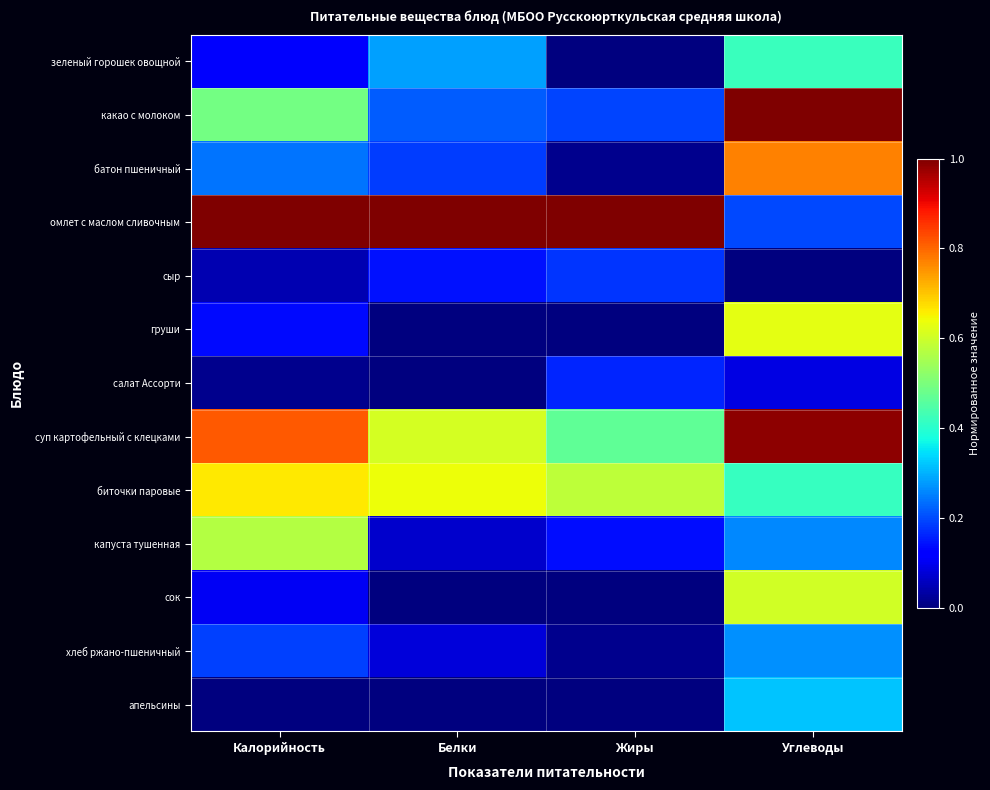

List the series in order of their peak value, highest first.

какао с молоком, омлет с маслом сливочным, суп картофельный с клецками, батон пшеничный, биточки паровые, груши, сок, капуста тушенная, зеленый горошек овощной, апельсины, хлеб ржано-пшеничный, сыр, салат Ассорти